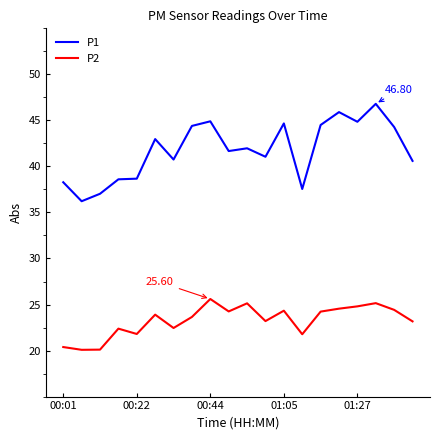

What is the difference between the maximum and minimum values in the P2 series?

5.5